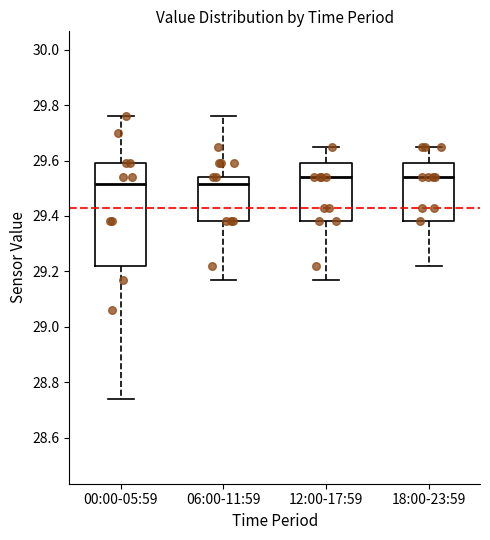

Reading left to right, transcribe this box plot: for each box, give where its median line is, the range the box spans, and where its two whiskers end, as read against the y-axis. The values are not printed on the chart, so give them approximately, as read against the axis.

00:00-05:59: median 29.52, box 29.22 to 29.60, whiskers 28.74 to 29.76
06:00-11:59: median 29.52, box 29.38 to 29.54, whiskers 29.18 to 29.76
12:00-17:59: median 29.54, box 29.38 to 29.60, whiskers 29.18 to 29.66
18:00-23:59: median 29.54, box 29.38 to 29.60, whiskers 29.22 to 29.66